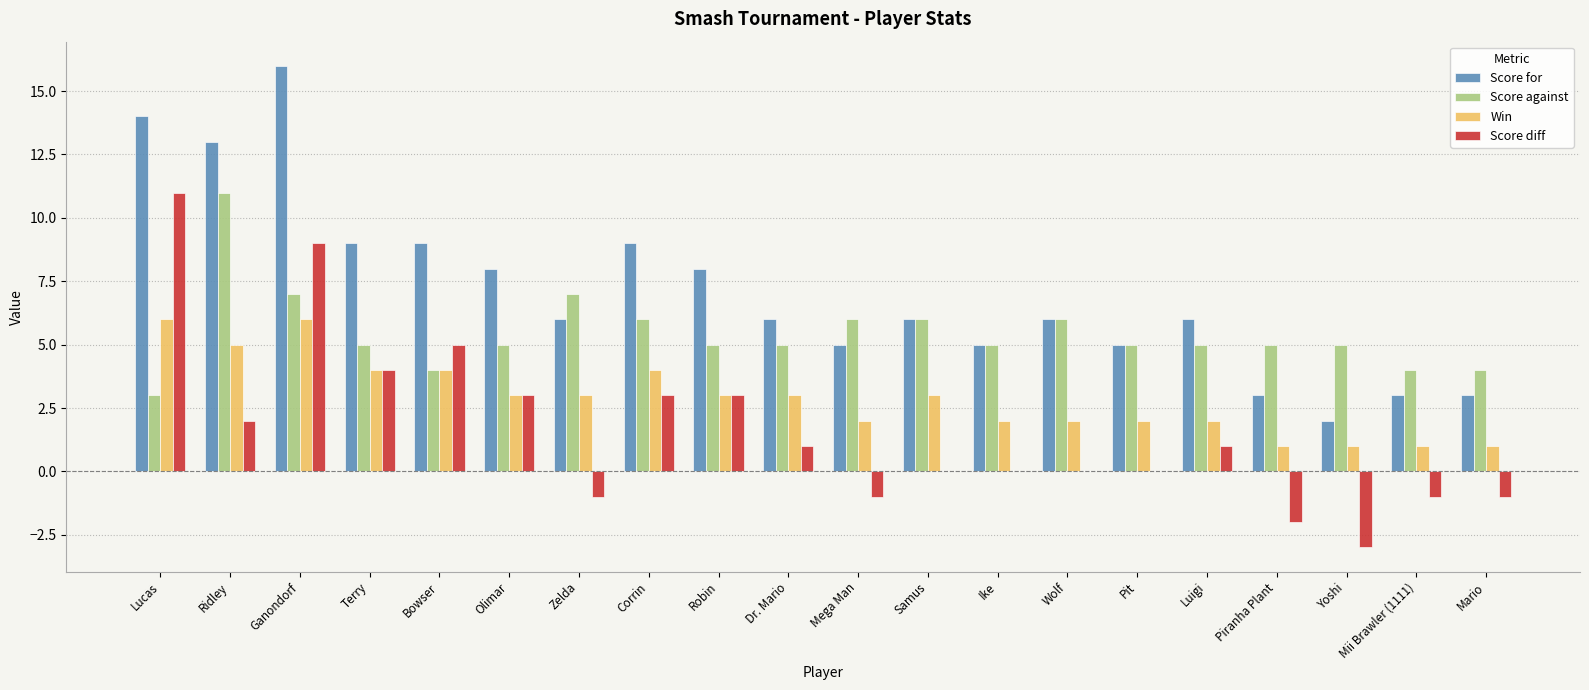

Which category has the highest value across all series?

Ganondorf